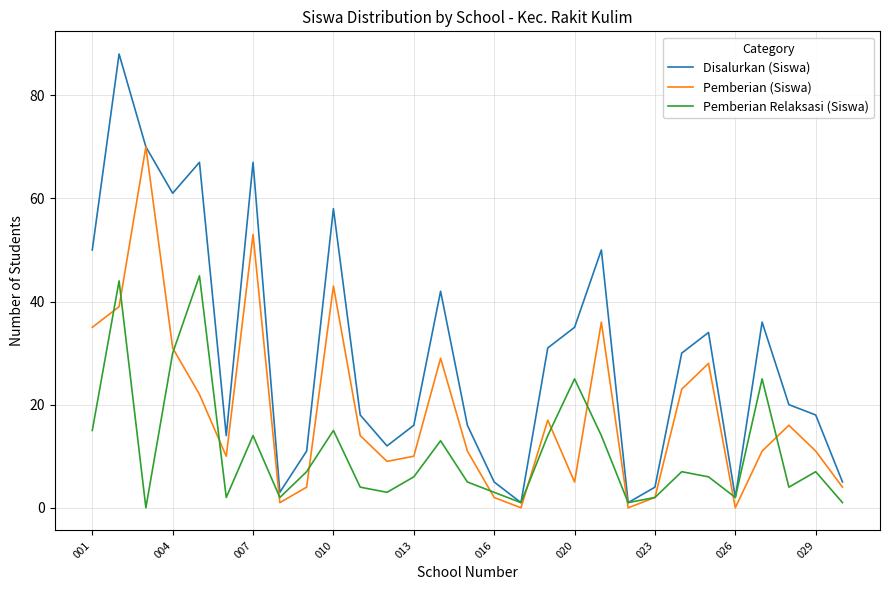

What is the average value of the Disalurkan (Siswa) series?

30